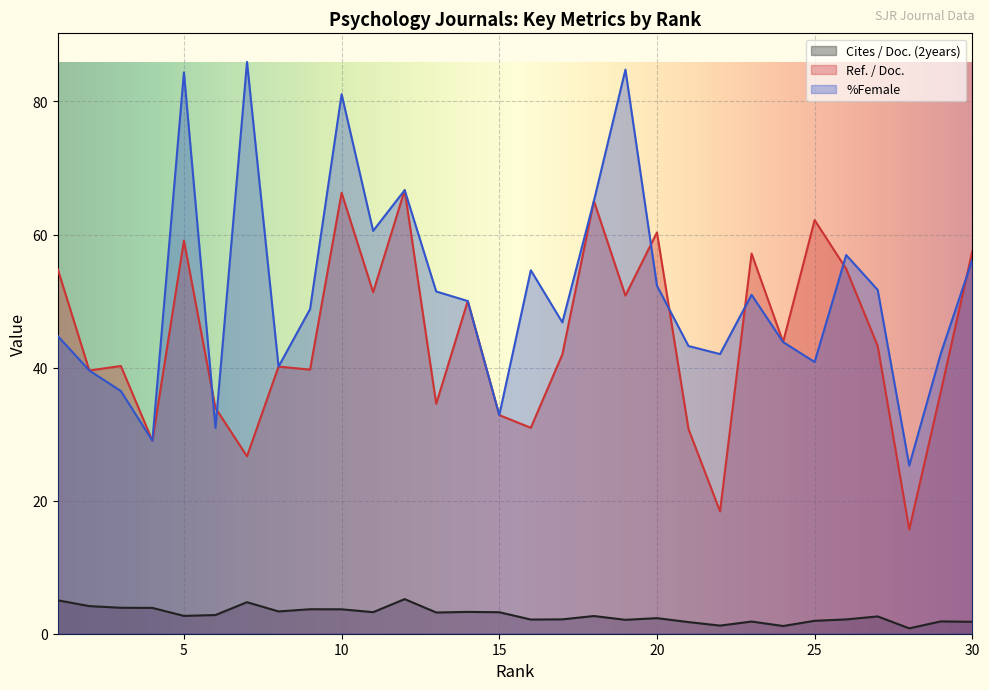

Which has a higher value, 8 or 9?

9